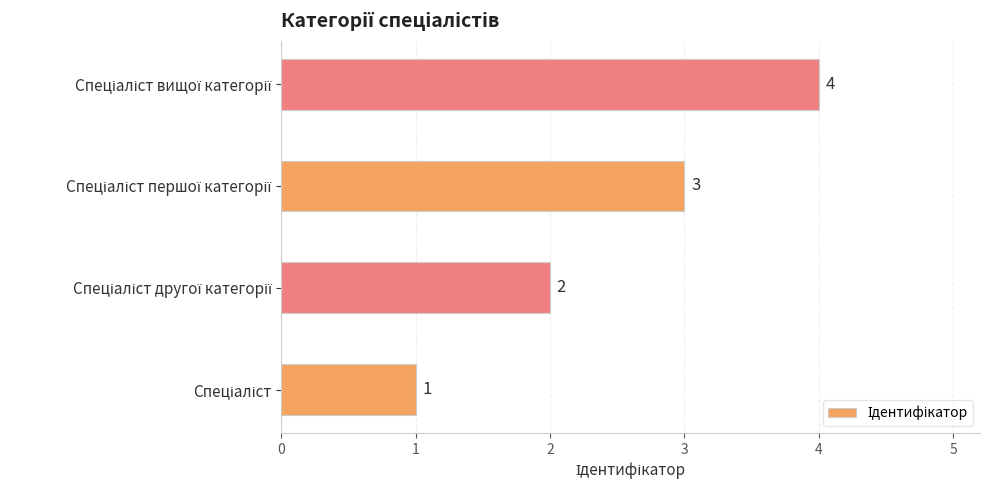

How many values are between 2 and 4?

3